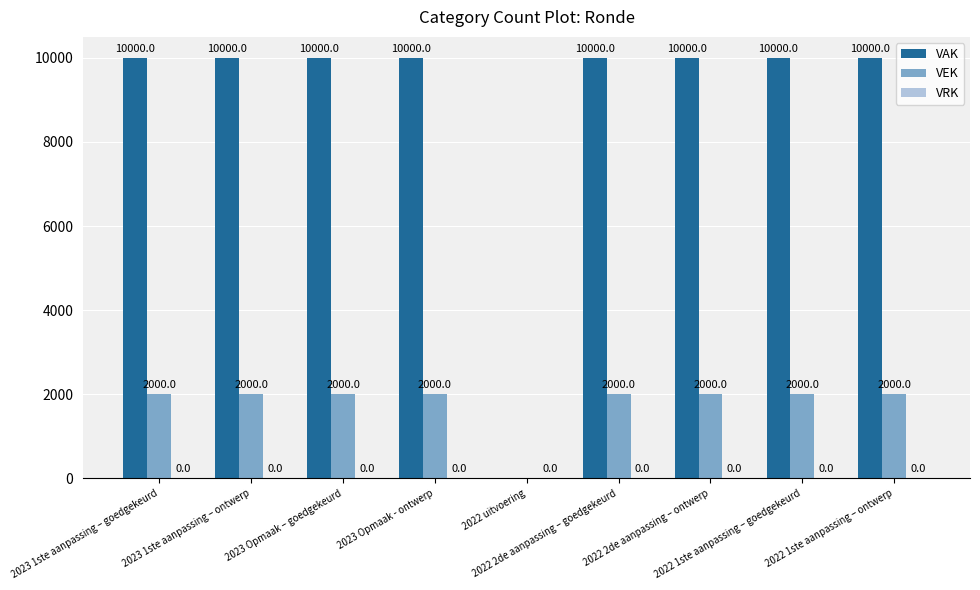

What is the sum of all VEK values?

16000